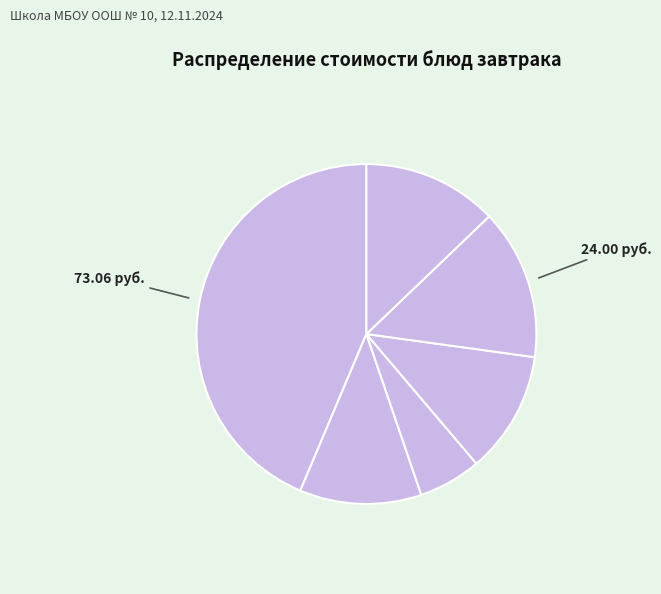

How many slices are in this pie chart?

6